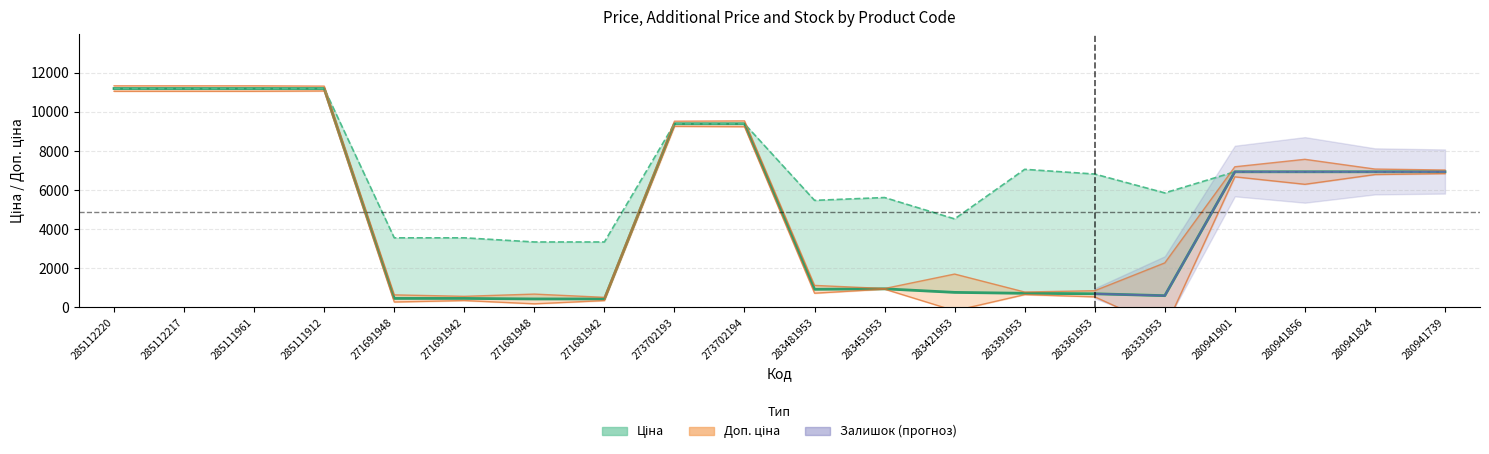

What is the minimum value shown in the chart?

416.6